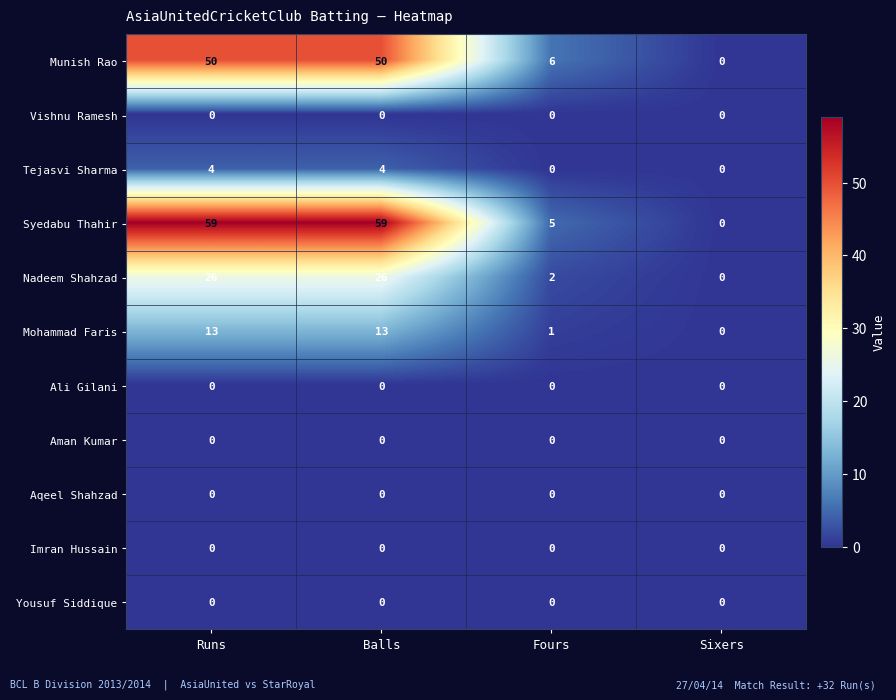

What is the greatest value displayed?

59